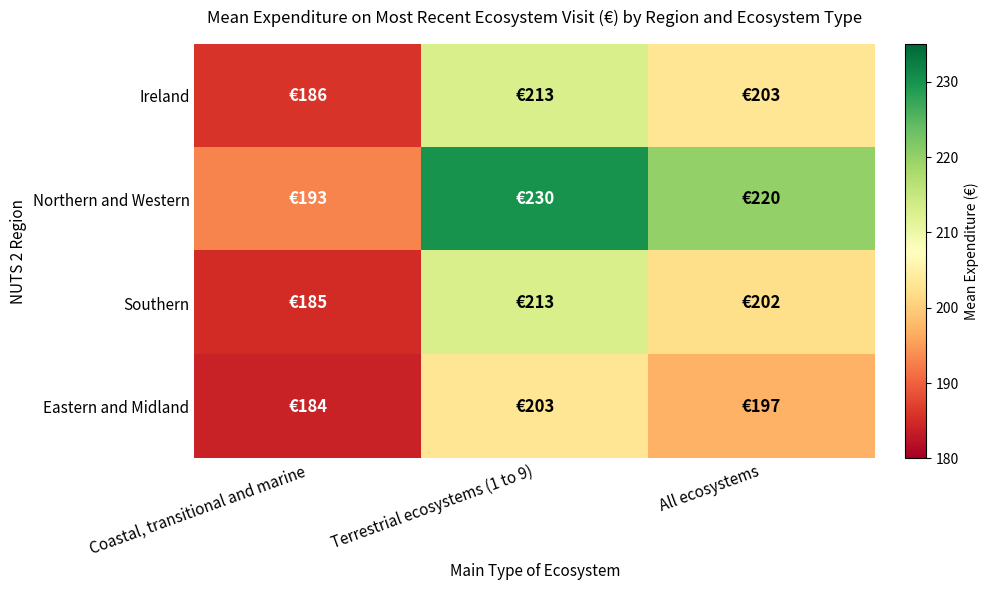

At which category is the sum across all series the highest?

Terrestrial ecosystems (1 to 9)